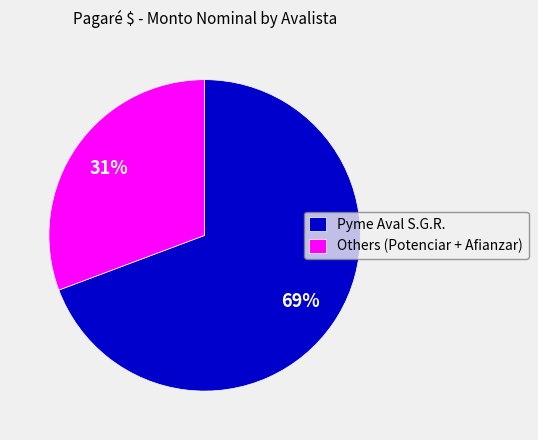

To the nearest percent, what is the average slice percentage?

50%